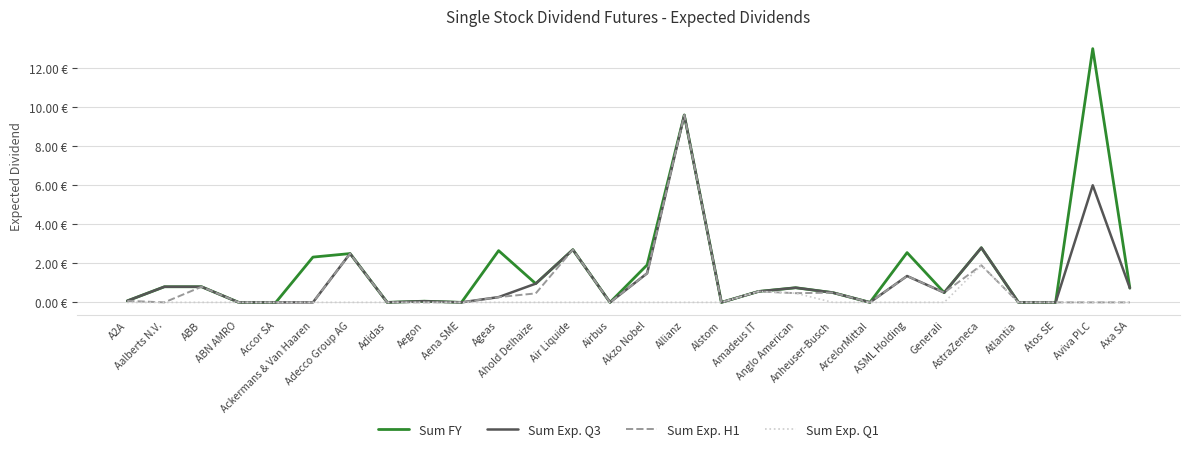

What is the maximum value for Sum Exp. Q1?

1.9